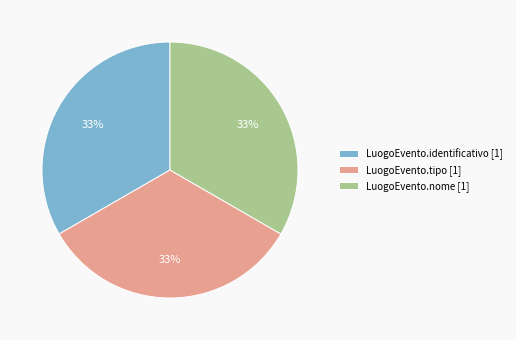

What is the ratio of the value at LuogoEvento.nome [1] to the value at LuogoEvento.identificativo [1]?

1.0